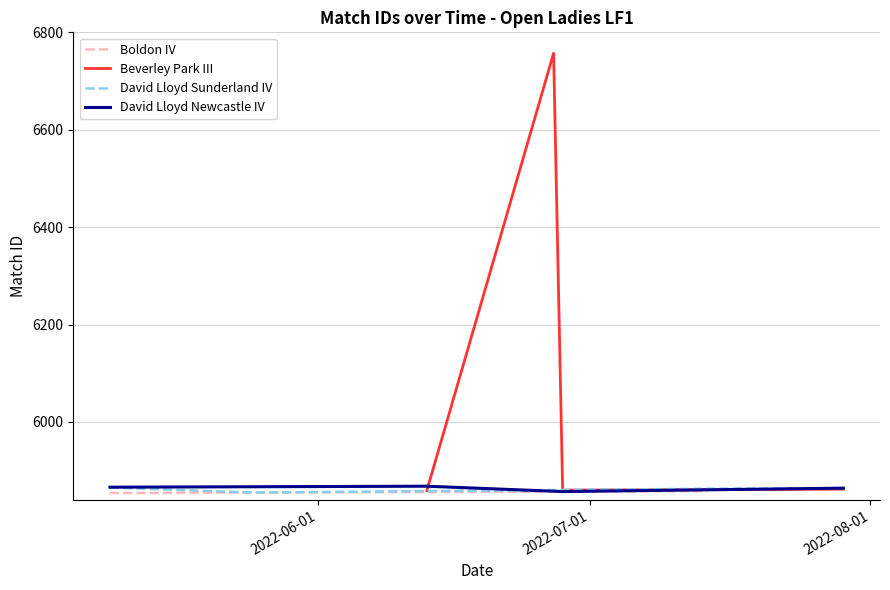

What is the sum of all David Lloyd Sunderland IV values?

23447